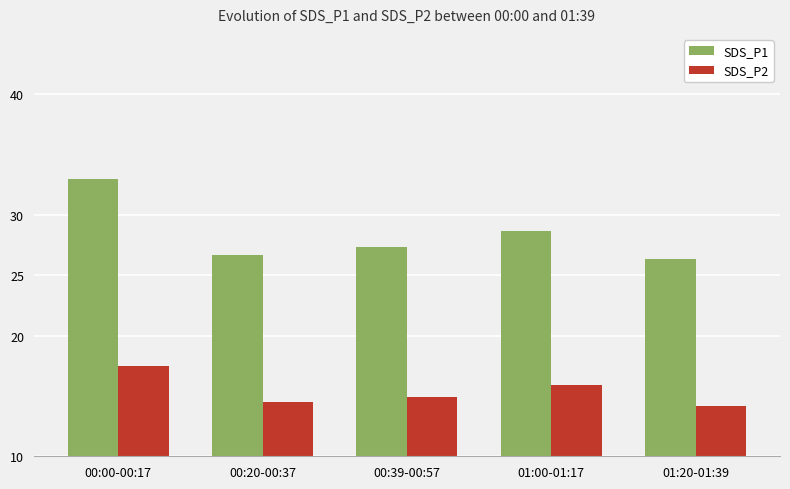

What is the difference between the maximum and second lowest values in the SDS_P2 series?

3.0